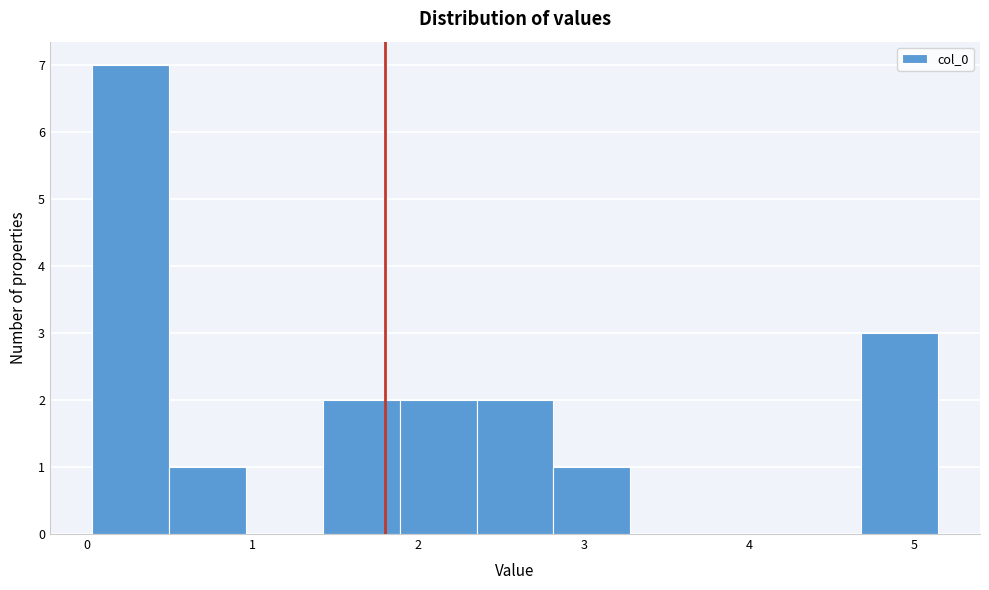

Reading left to right, transcribe this chart: for each bar, give the range it covers on the x-axis and its height. Neither the bar edges nor the heights are printed on the chart, so give them approximately, as read against the axes.

0.0 to 0.5: 7
0.5 to 1.0: 1
1.0 to 1.4: 0
1.4 to 1.9: 2
1.9 to 2.4: 2
2.4 to 2.8: 2
2.8 to 3.3: 1
3.3 to 3.7: 0
3.7 to 4.2: 0
4.2 to 4.7: 0
4.7 to 5.1: 3